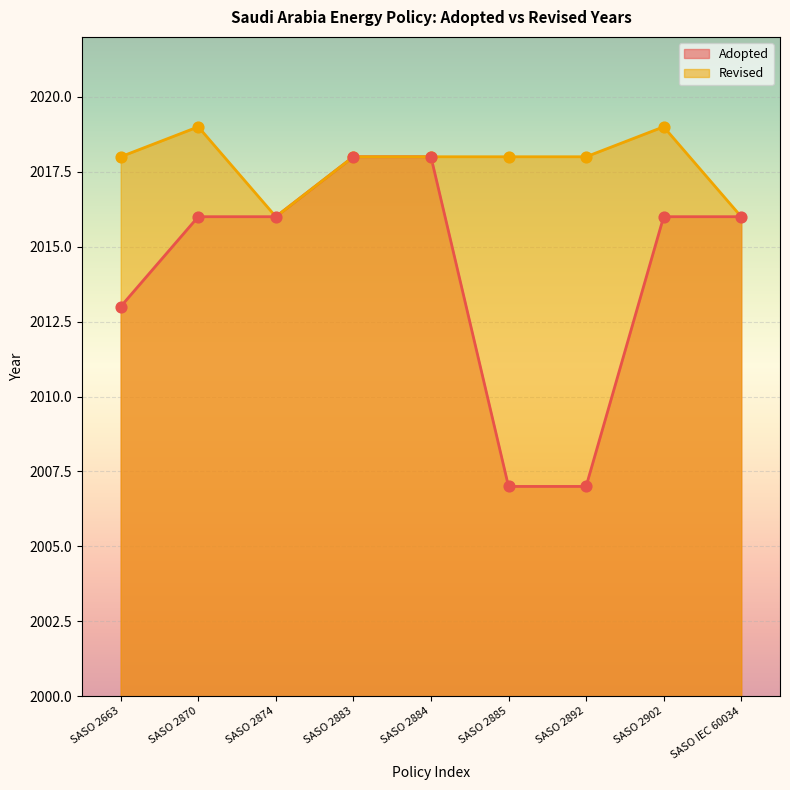

Which has a higher value, SASO 2902 or SASO 2885?

SASO 2902